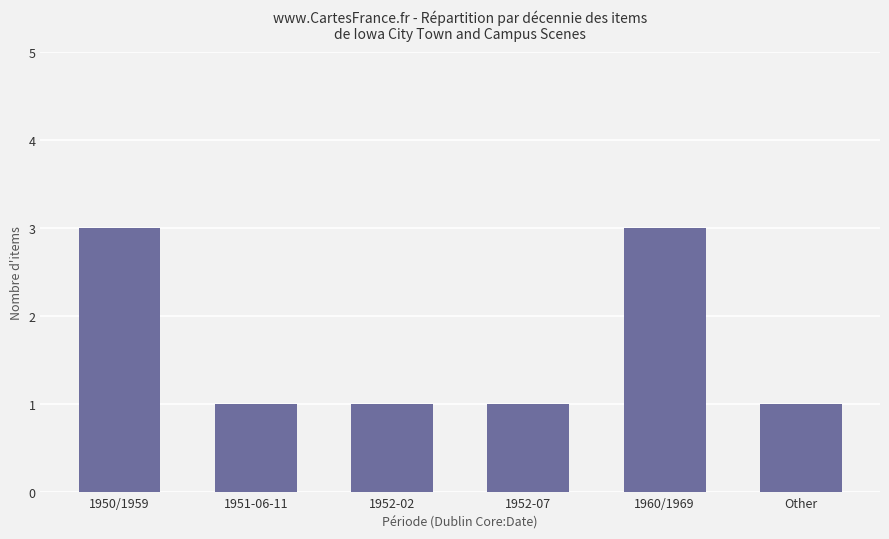

Approximately how many times larger is the value at Other compared to 1960/1969?

0.3